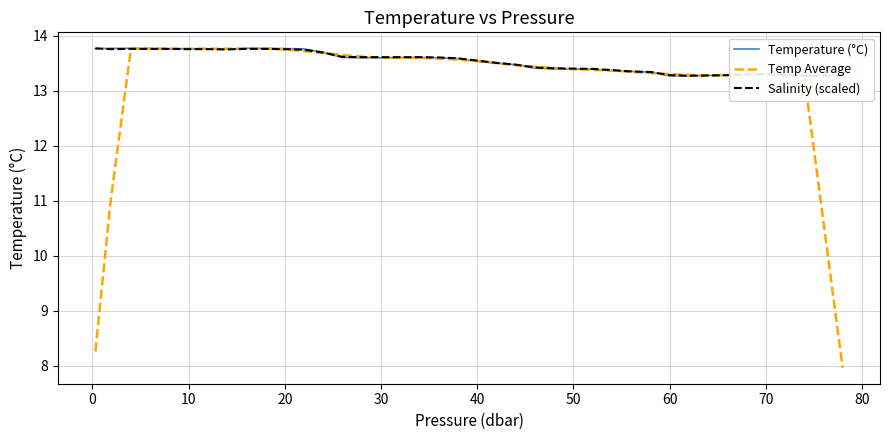

True or false: Temperature (°C) and Temp Average intersect in this chart.

True